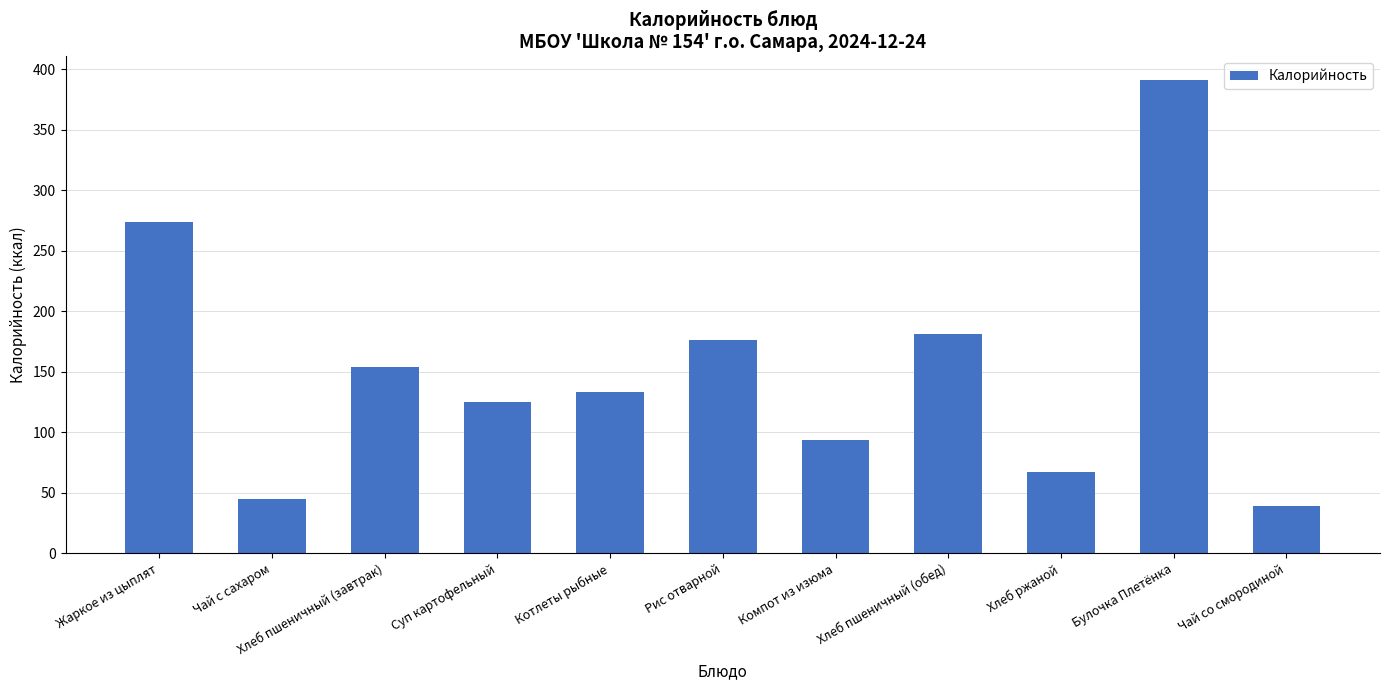

Does the chart contain stacked bars?

No